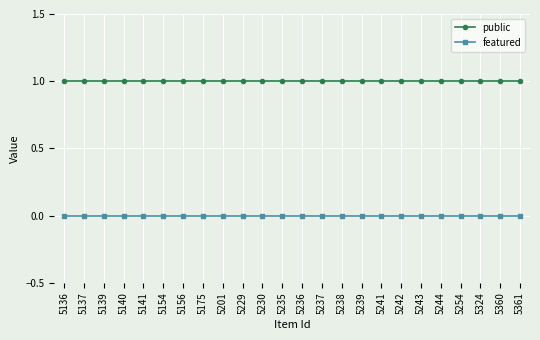

True or false: public has a value of 2 at 5156.

False